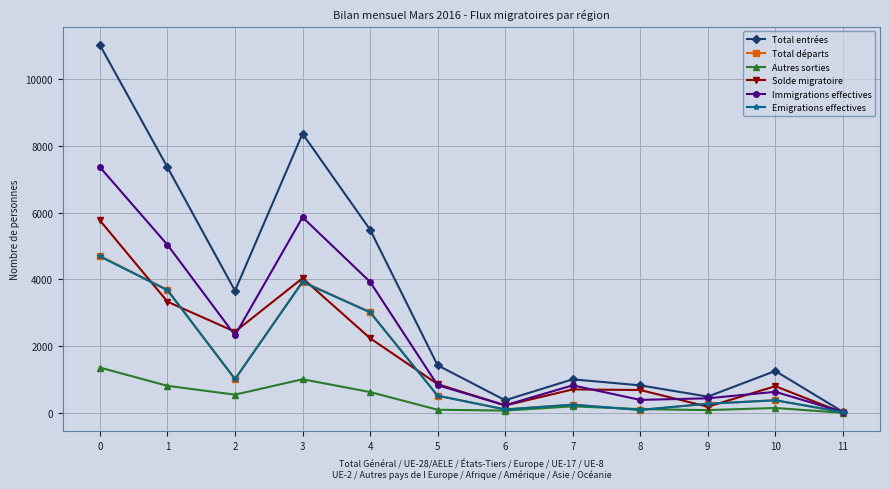

At which category does Solde migratoire reach its first local peak?

3